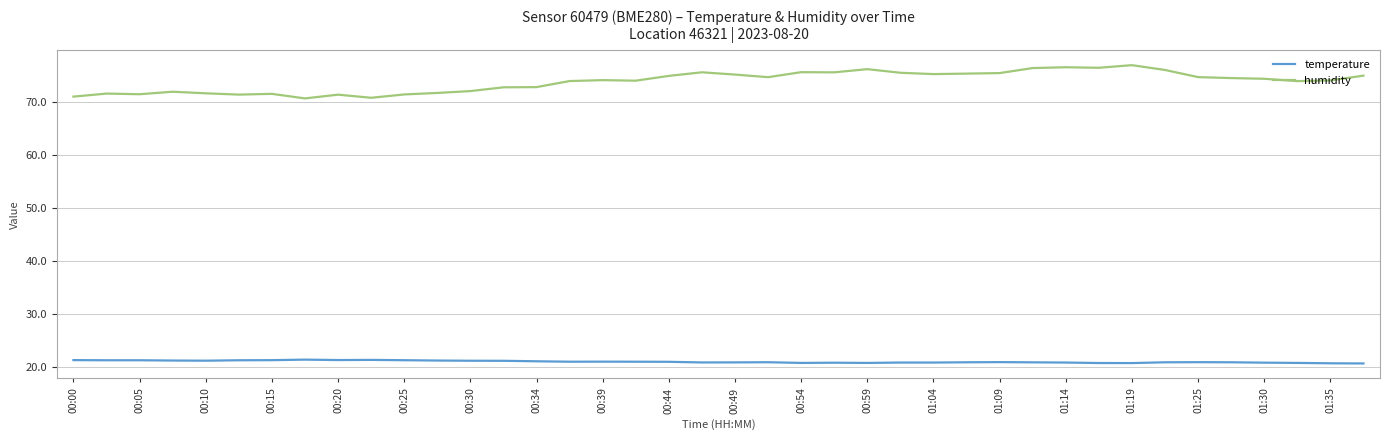

Which series has the largest range (max minus min)?

humidity